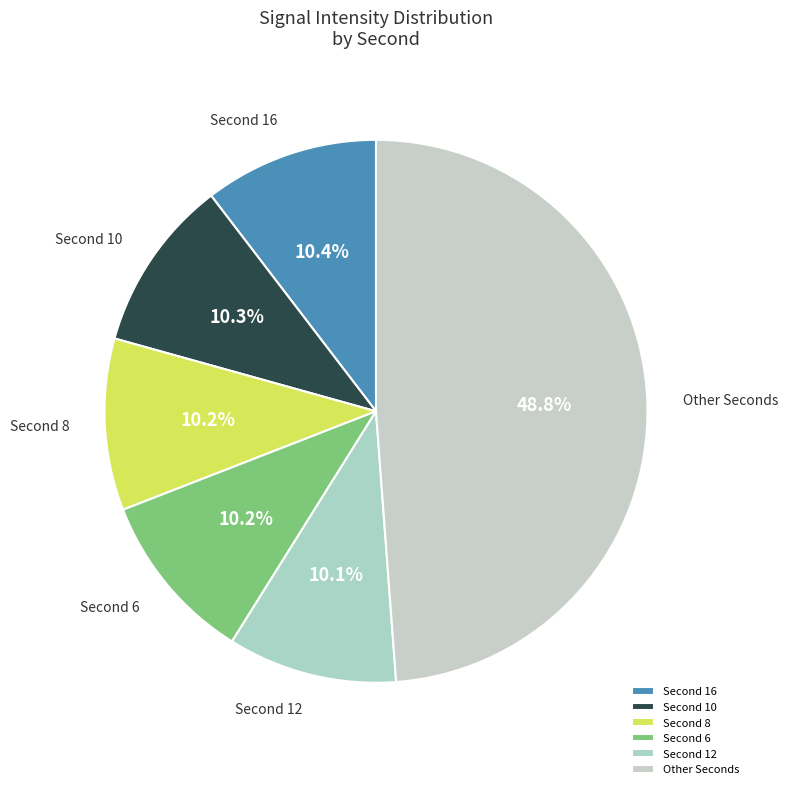

Is there a majority slice in this chart?

No